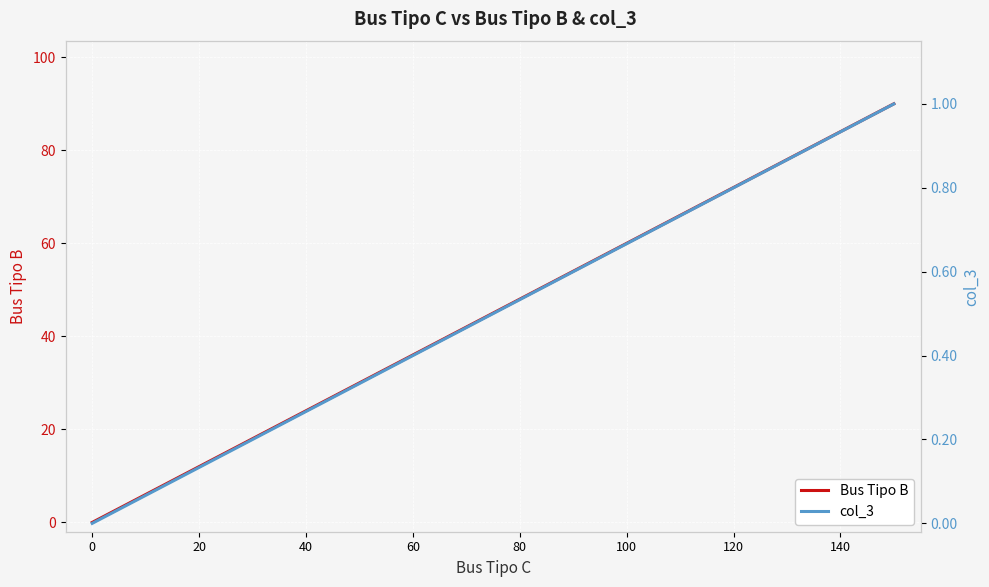

Where does the Bus Tipo B series first go above 66?

120